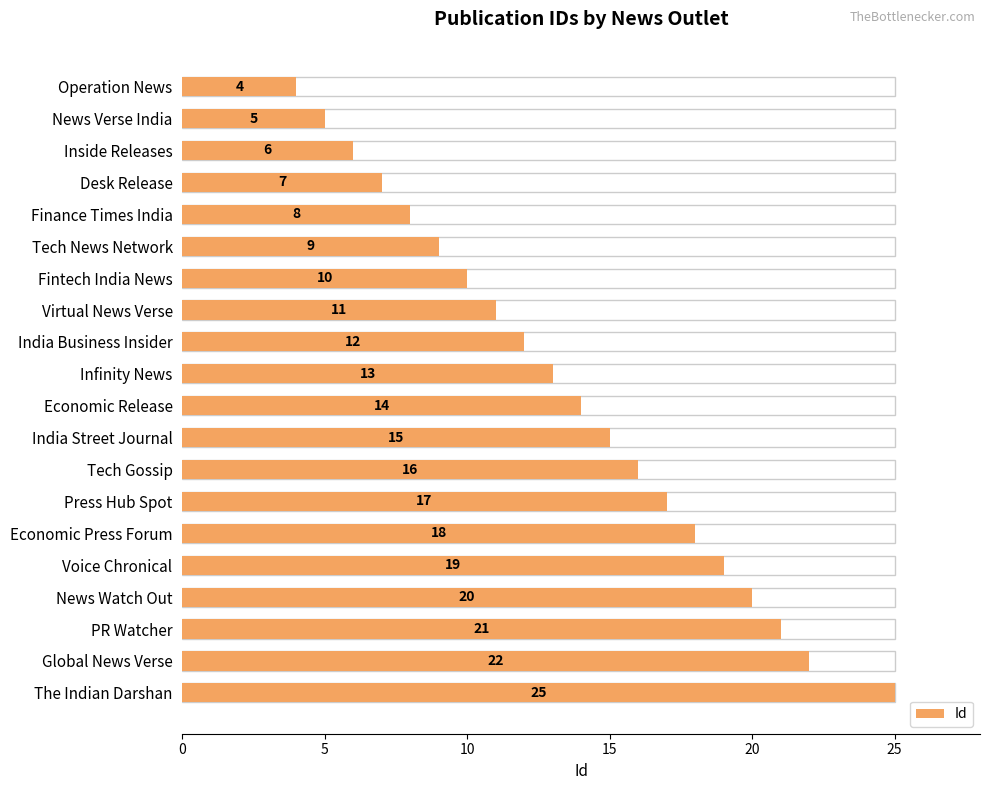

Between Inside Releases and The Indian Darshan, which is larger?

The Indian Darshan